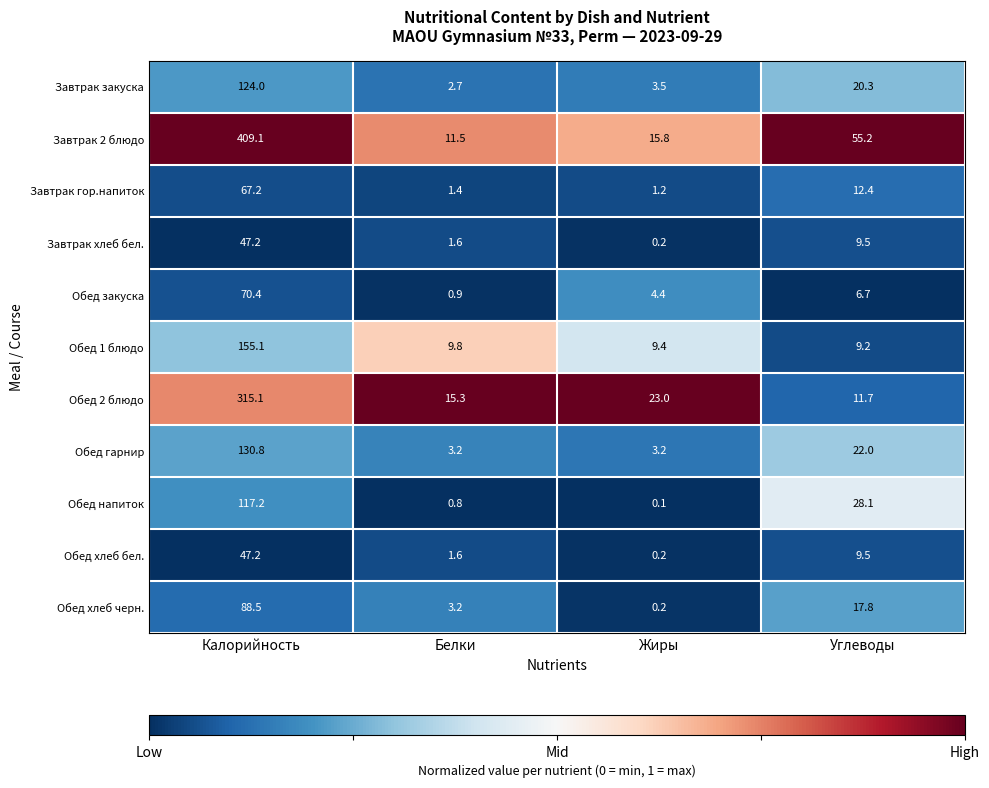

At which label does Завтрак 2 блюдо first exceed 55?

Калорийность